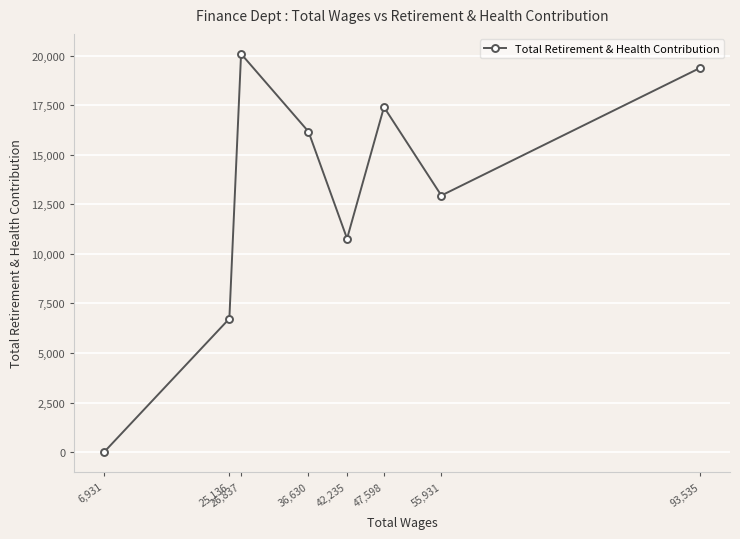

List the labels in order of value, largest first.

26,837, 93,535, 47,598, 36,630, 55,931, 42,235, 25,136, 6,931